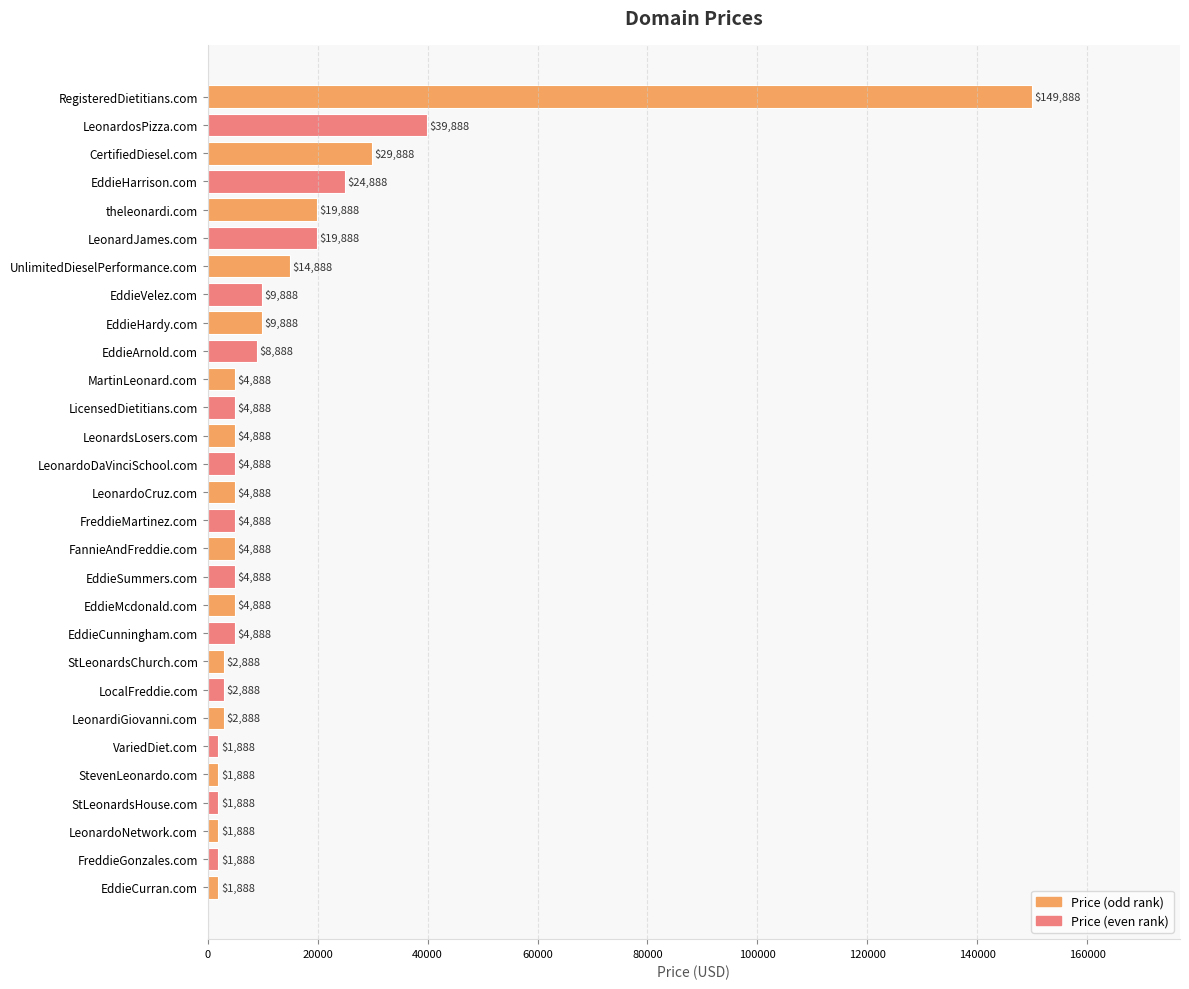

What position from the bottom is EddieArnold.com?

20